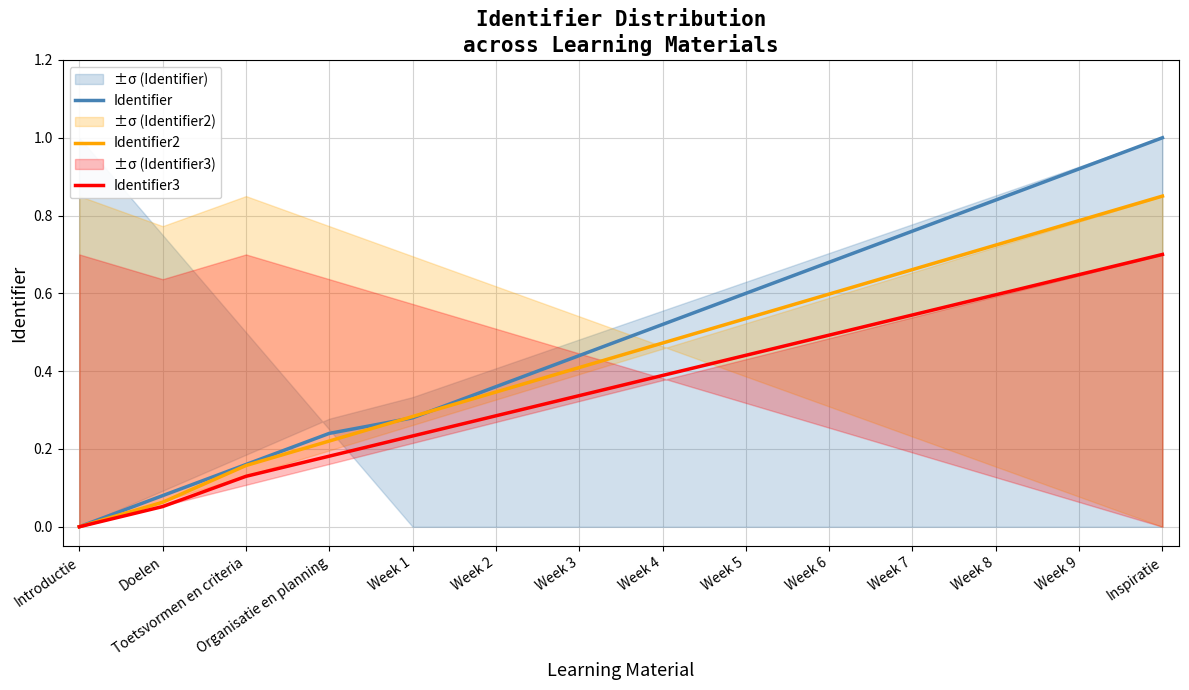

List the labels in order of Identifier2 value, smallest first.

Introductie, Doelen, Toetsvormen en criteria, Organisatie en planning, Week 1, Week 2, Week 3, Week 4, Week 5, Week 6, Week 7, Week 8, Week 9, Inspiratie